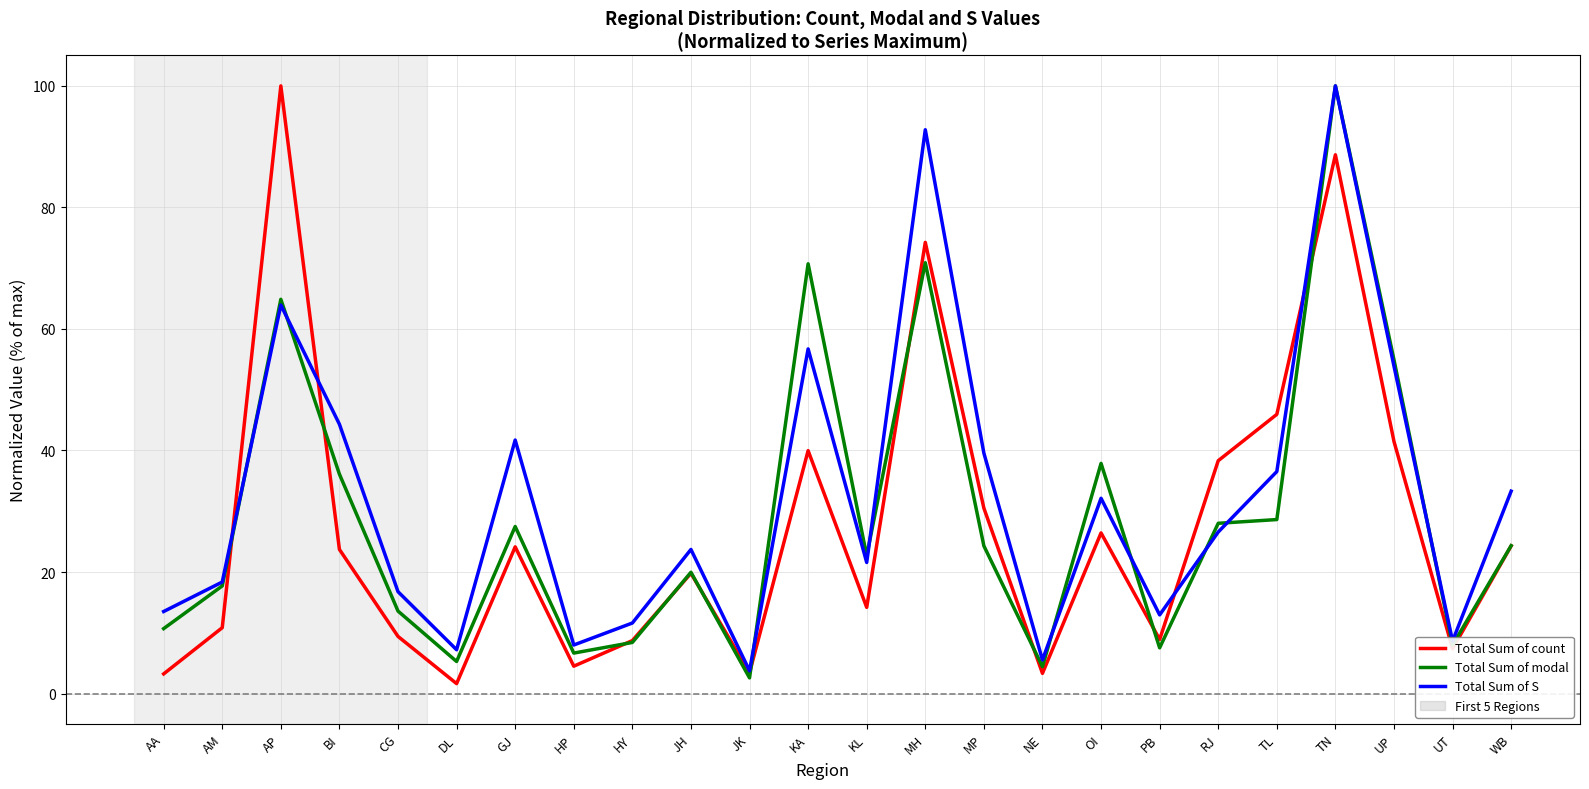

At which label does Total Sum of count reach its peak?

AP